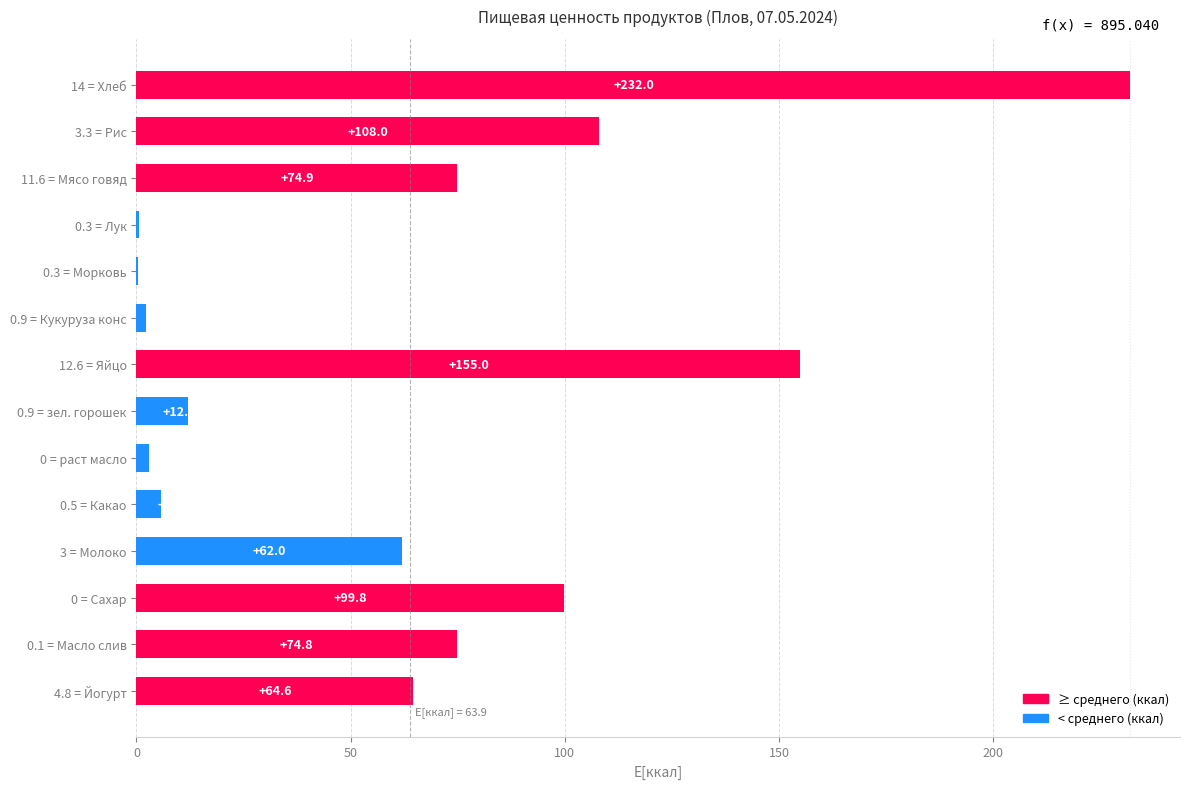

What is the sum of all values?

895.0